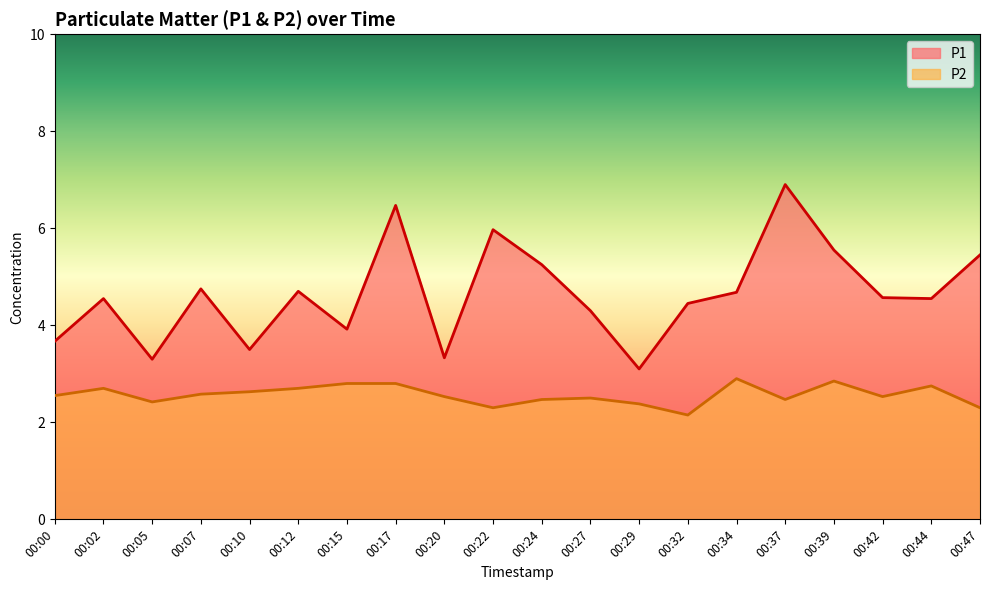

True or false: P2 and P1 intersect in this chart.

False